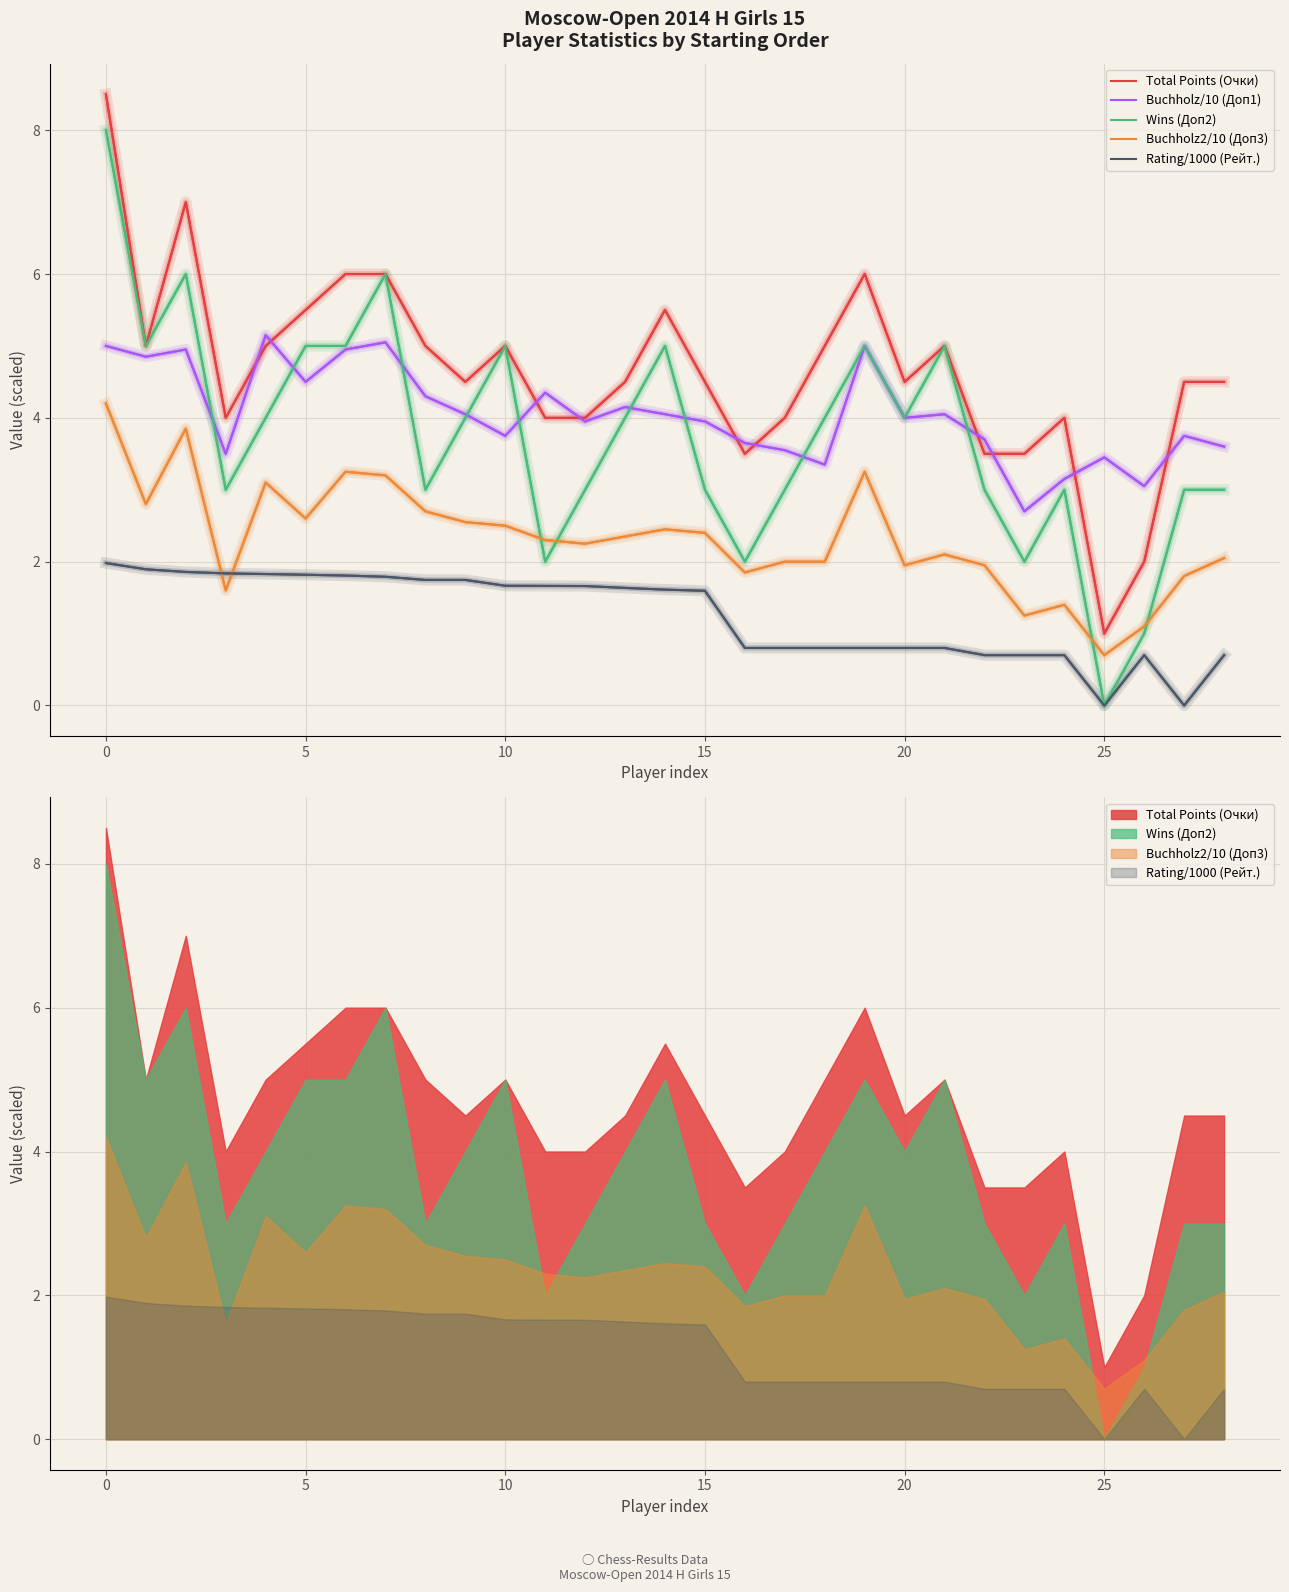

How many values in the Wins (Доп2) series exceed 4?

10